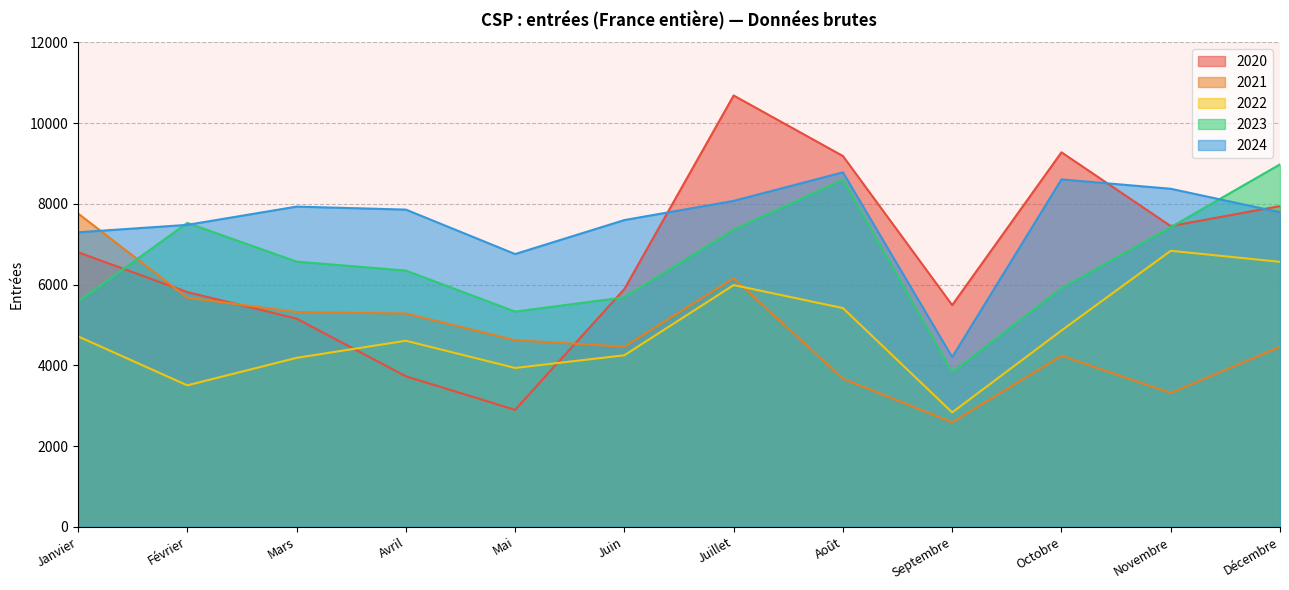

In 2020, how many points are lower than both neighbors (excluding endpoints)?

3